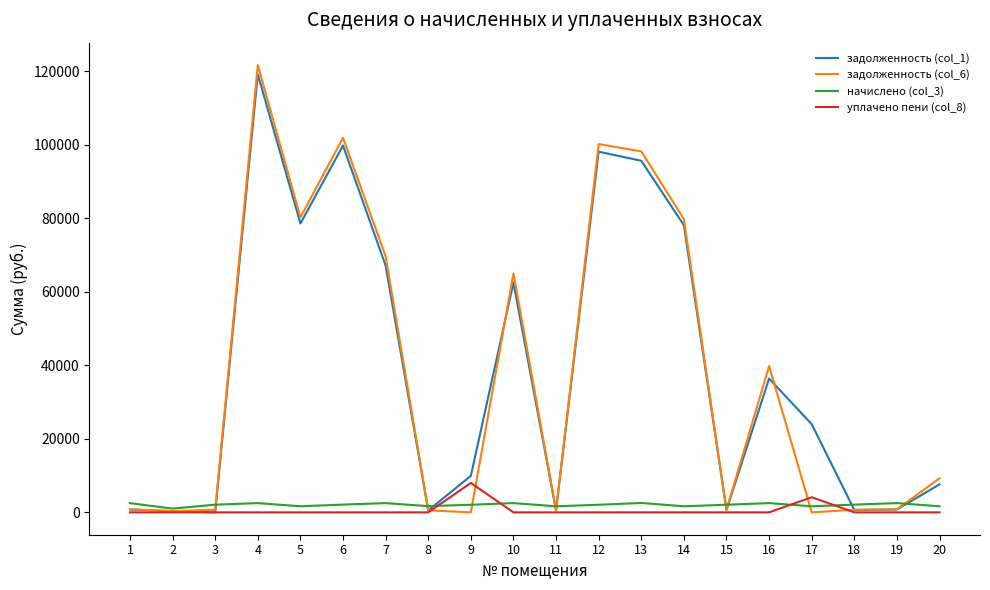

Which series has the largest range (max minus min)?

задолженность (col_6)